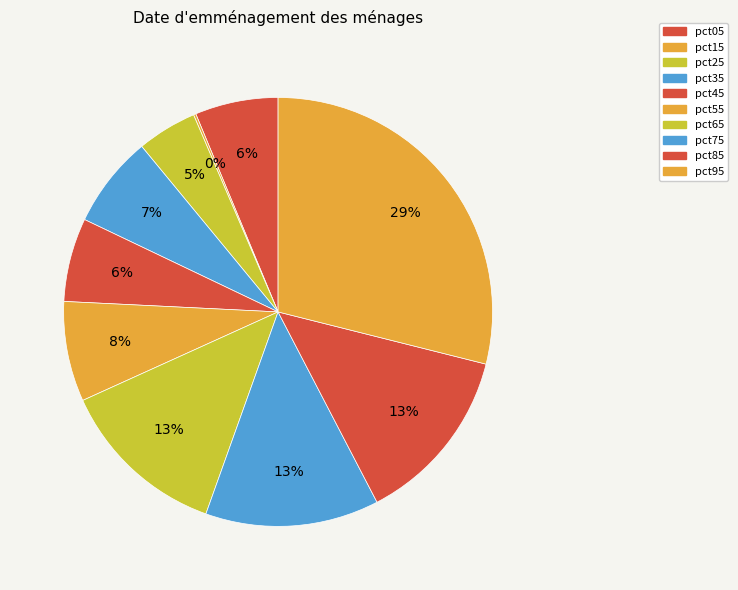

How many slices are in this pie chart?

10